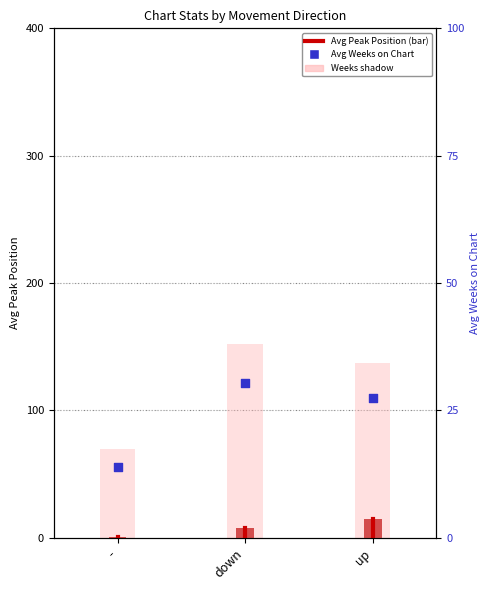

Which series has the largest Y range (max minus min)?

Avg Weeks on Chart